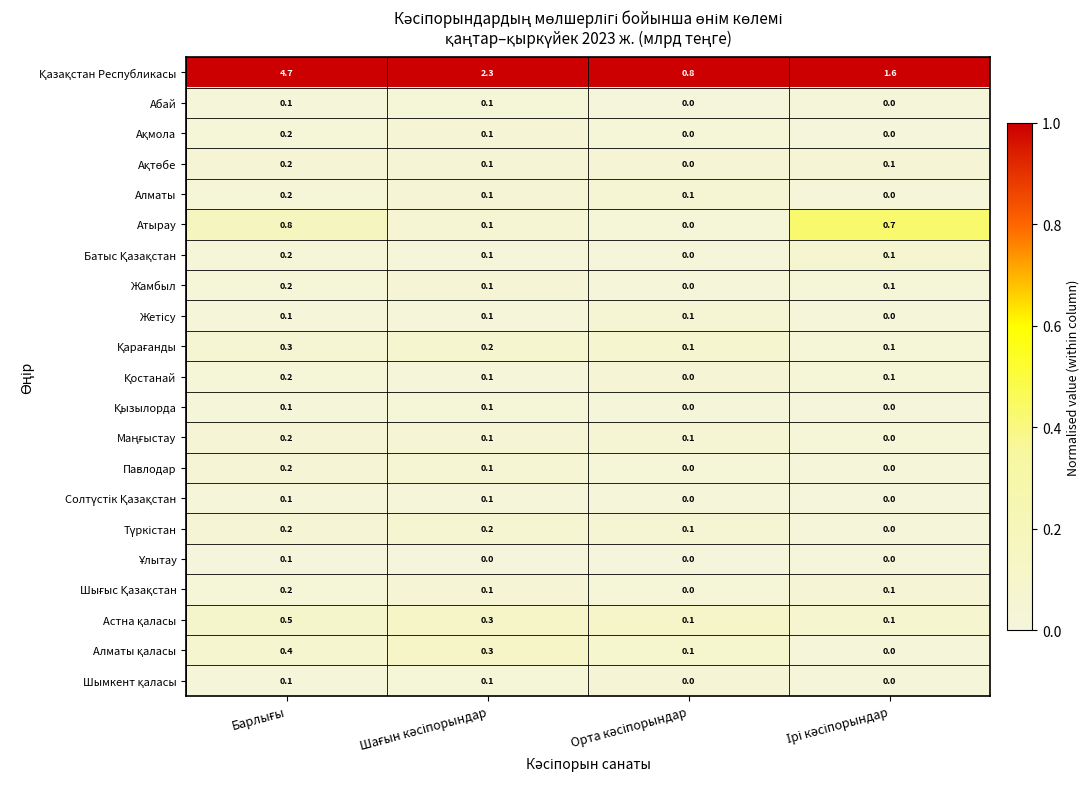

At how many categories does at least one series exceed 0?

4